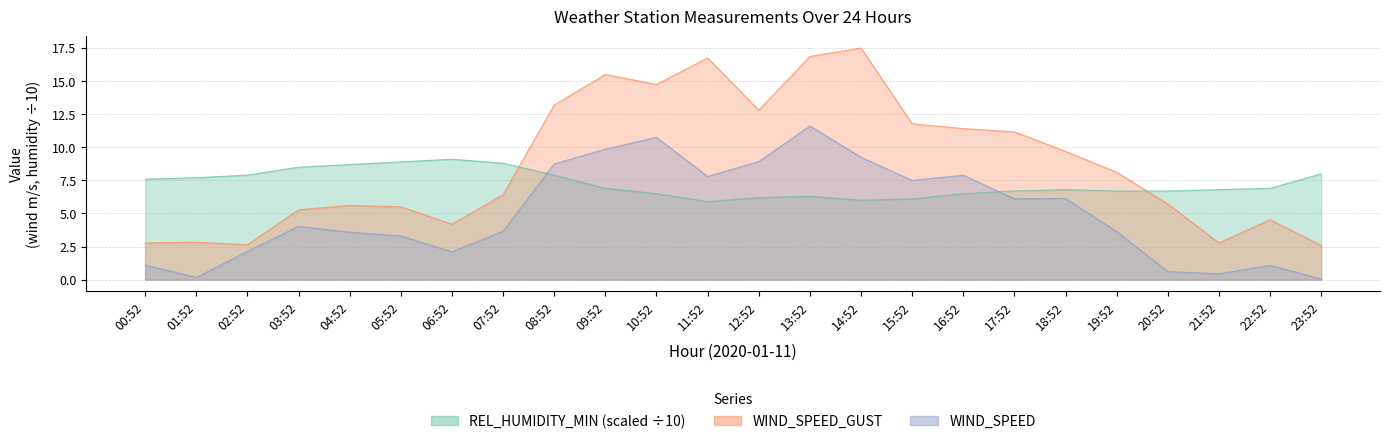

What is the difference between the maximum and minimum values in the WIND_SPEED_GUST series?

14.9